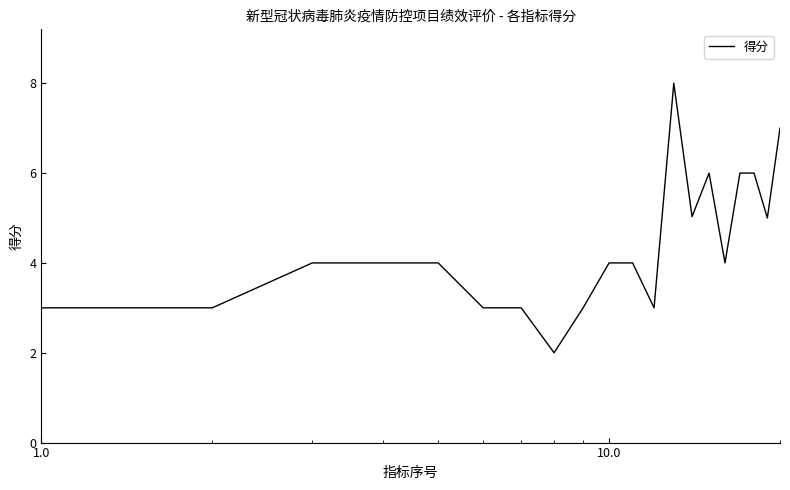

What is the maximum value shown in the chart?

8.0